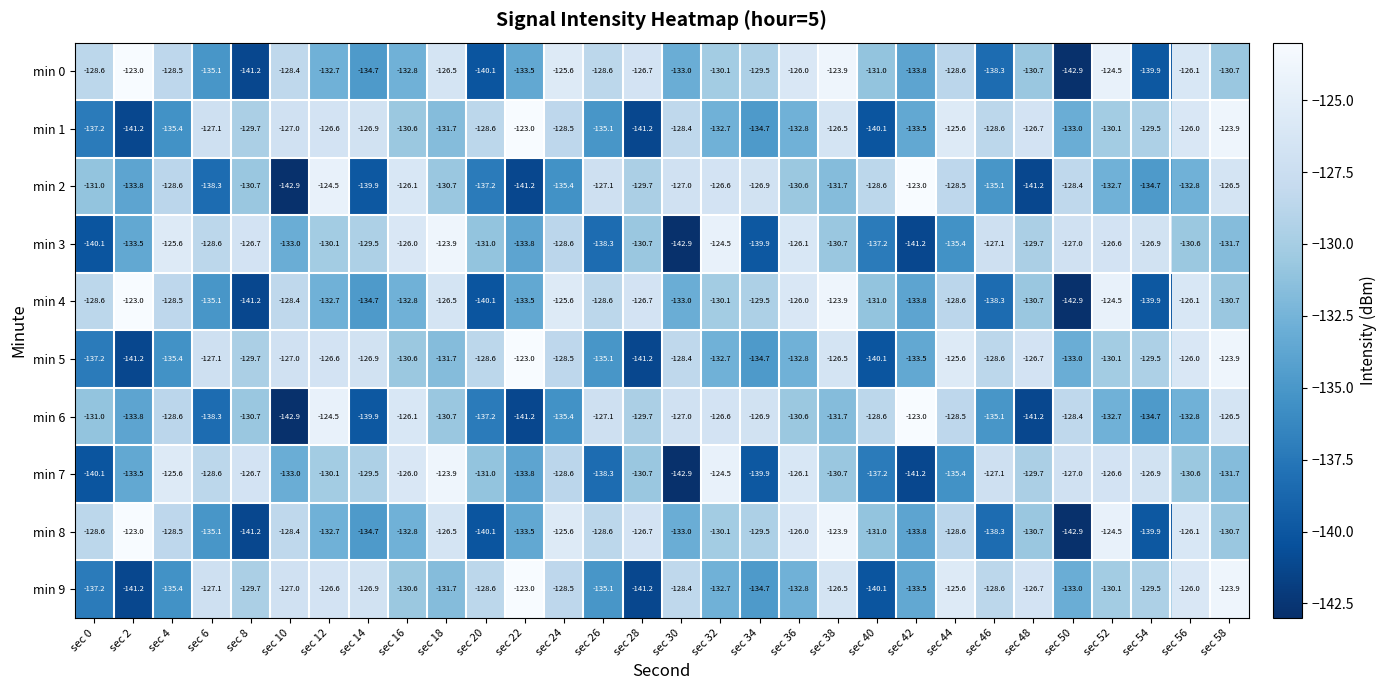

True or false: min 6 has a value of -38.7 at sec 8.

False